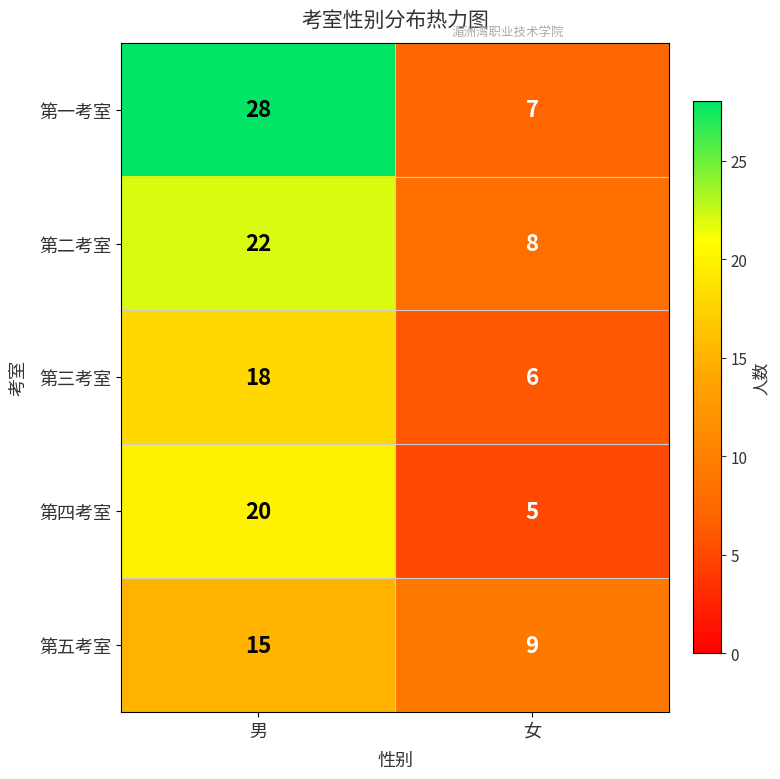

What is the average value of the 第五考室 series?

12